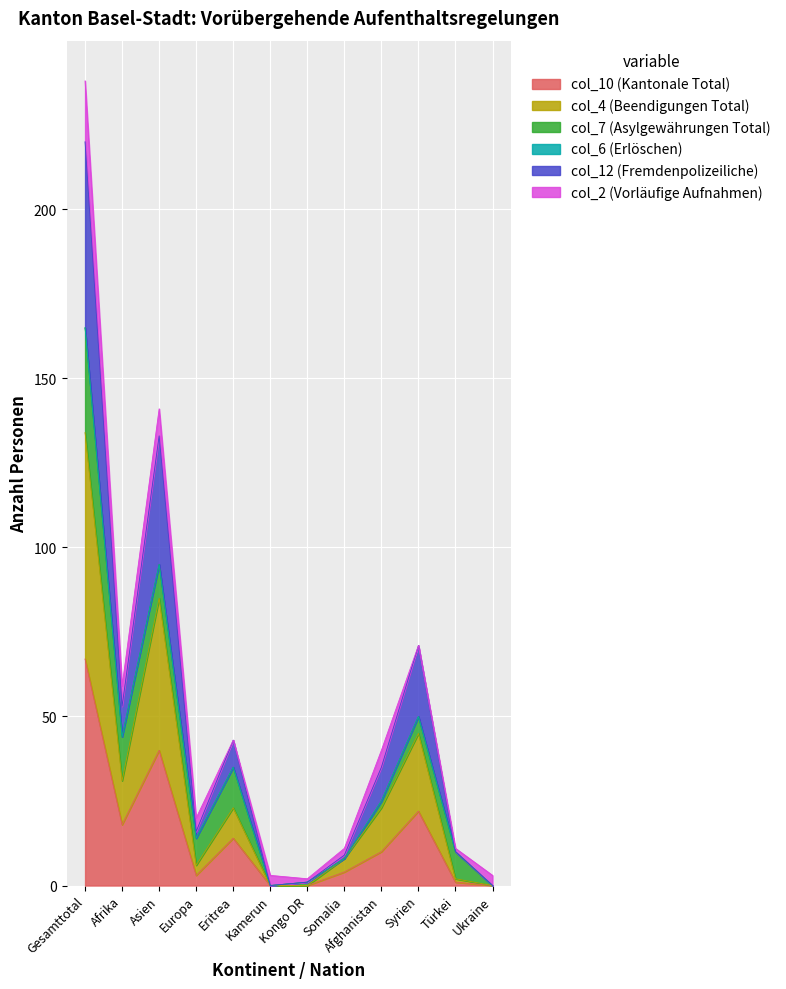

What is the total value across all series at Eritrea?

43